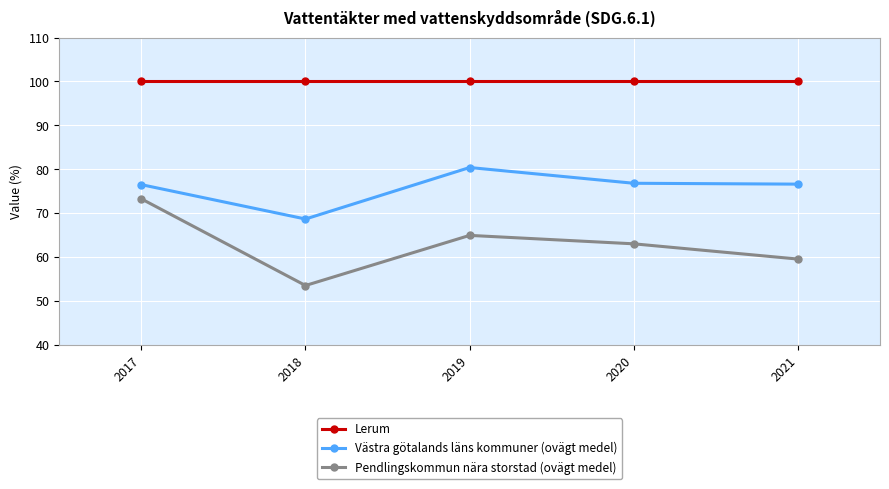

What is the value of the Västra götalands läns kommuner (ovägt medel) point at the 2nd from the left?

68.7